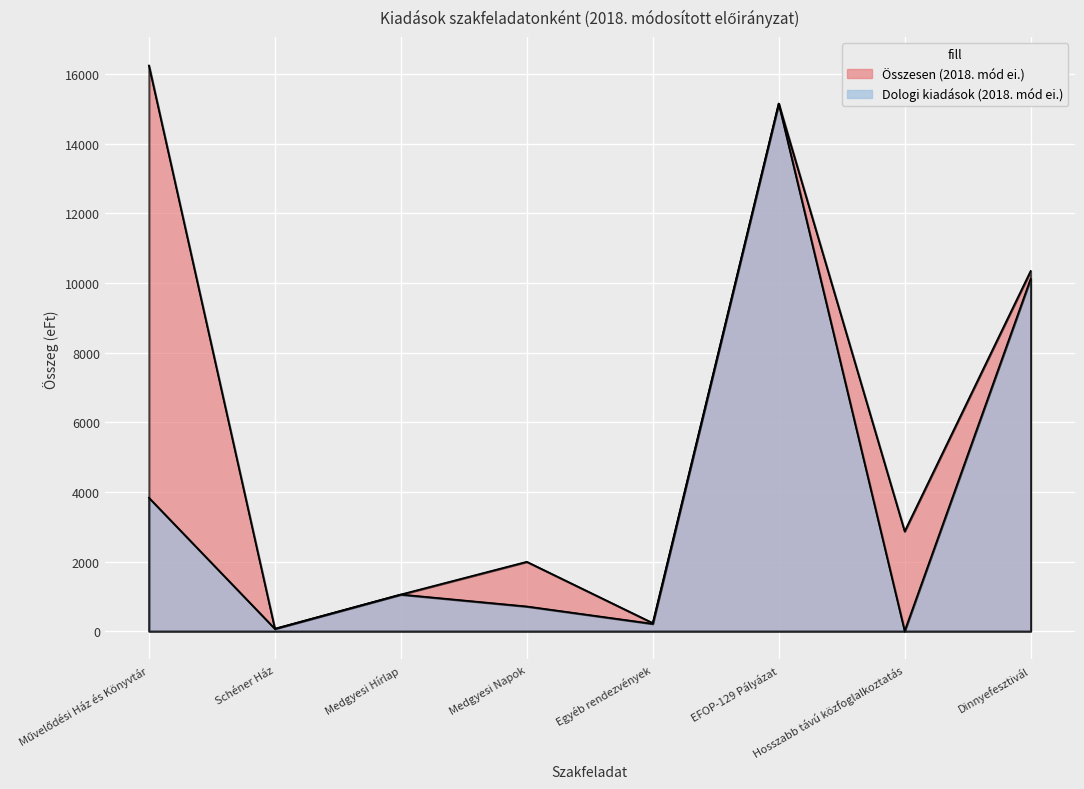

What is the difference between the Dologi kiadások (2018. mód ei.) values at Medgyesi Napok and Dinnyefesztivál?

9413.2